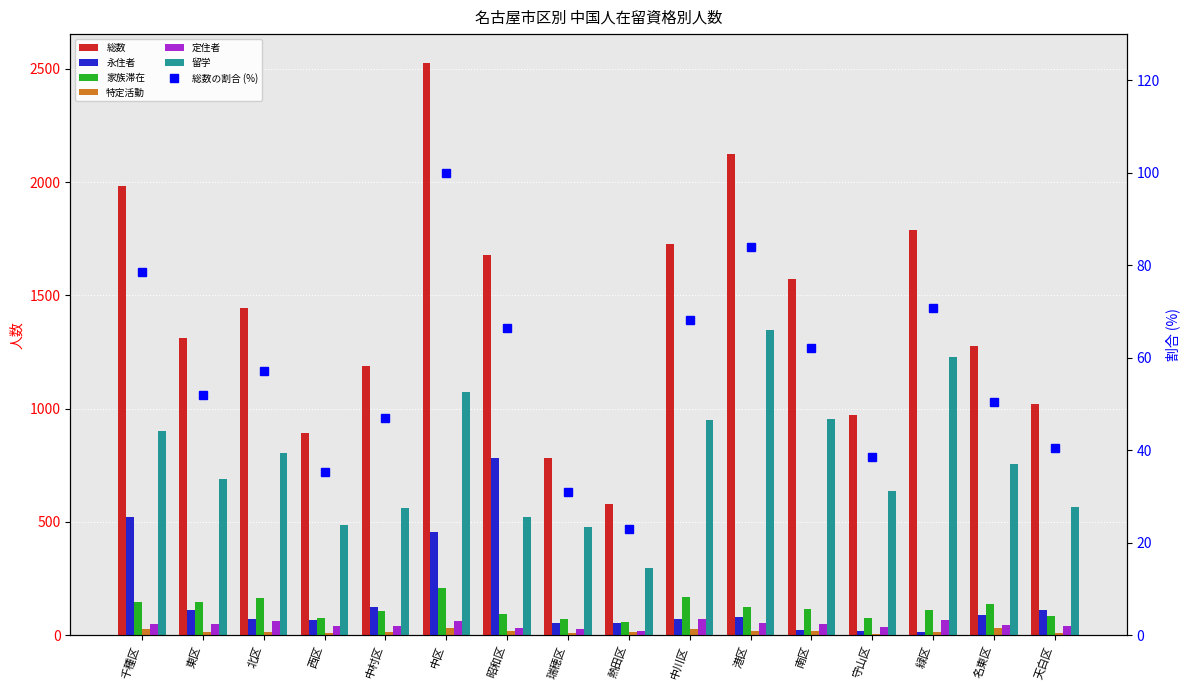

What position from the left is 東区?

2